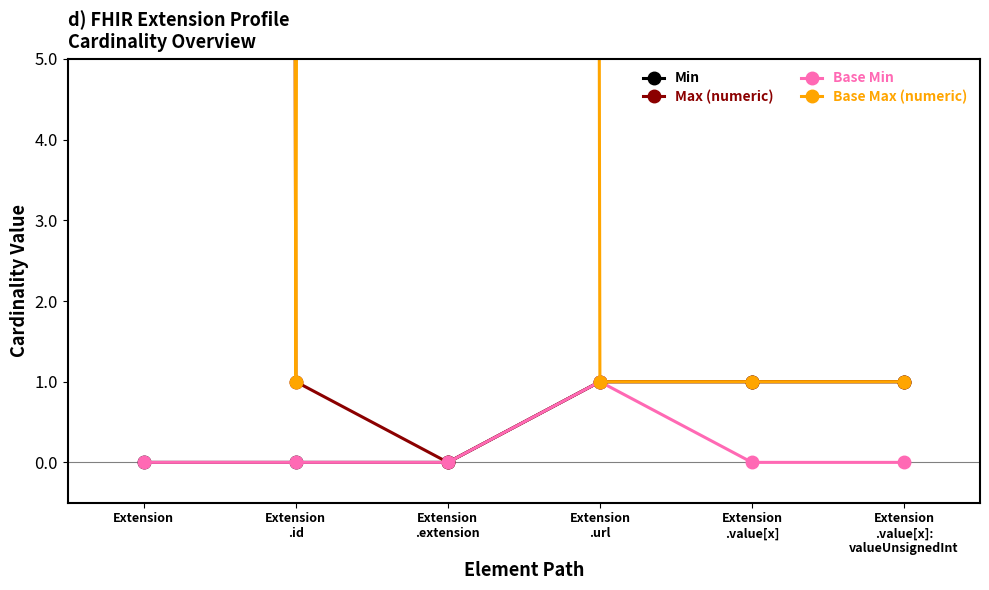

True or false: Max (numeric) and Base Min intersect in this chart.

False